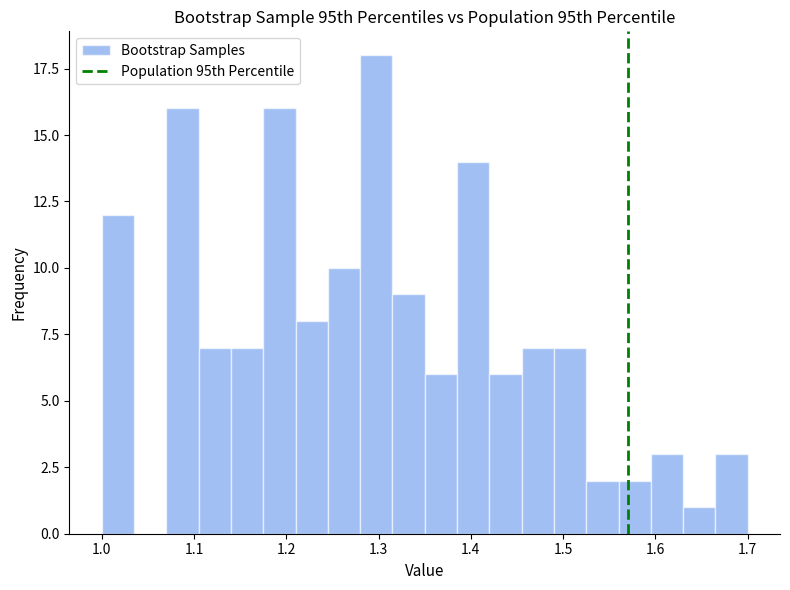

Read against the x-axis, roughly where is the centre of the tallest bar?

1.30